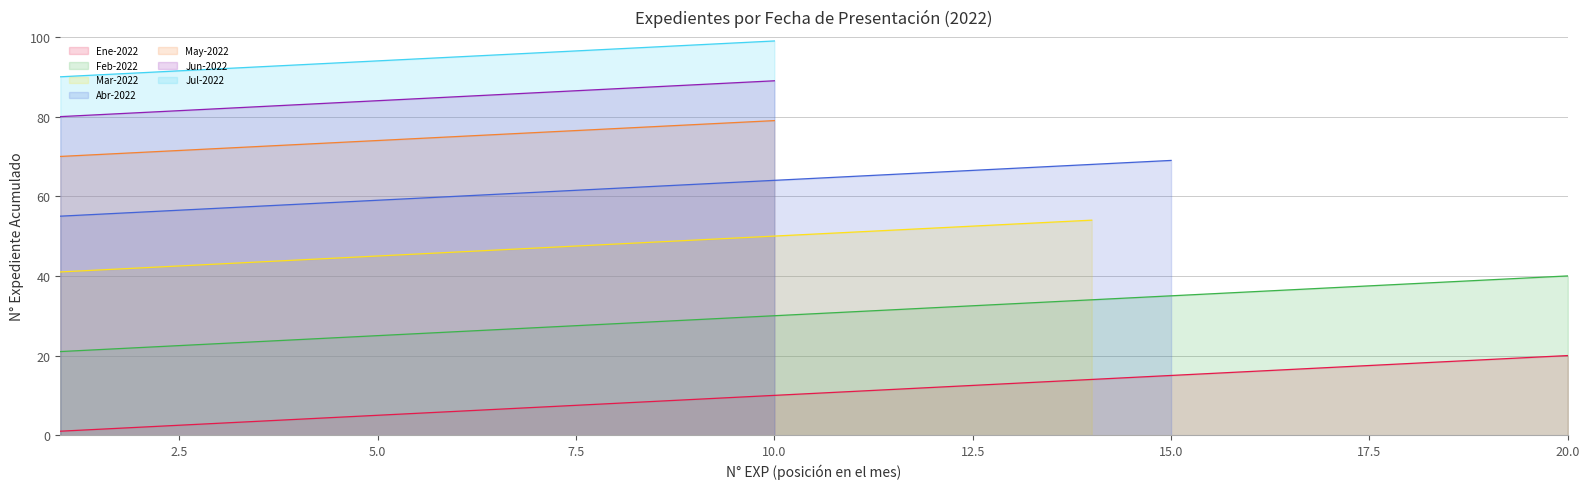

True or false: May-2022 and Jul-2022 cross at least once.

False